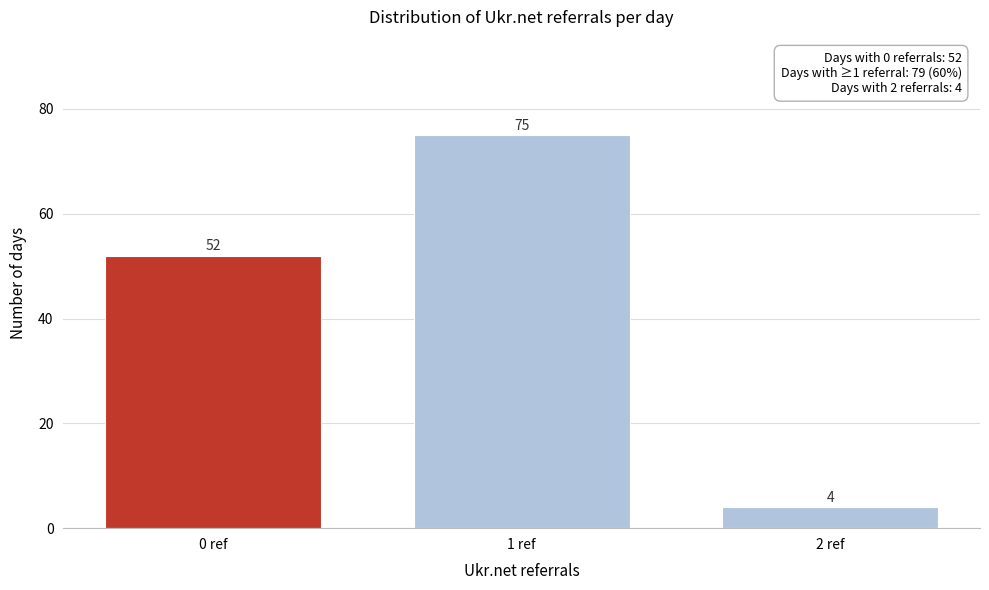

Reading left to right, what are all the values shown in this chart?

52	75	4